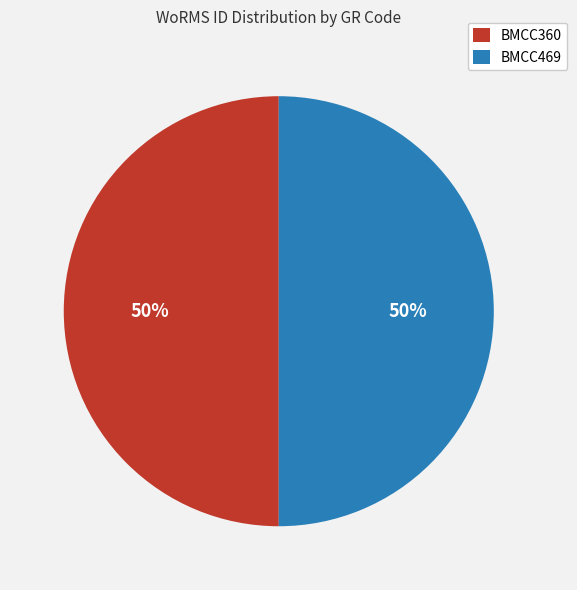

The BMCC469 slice represents 38% of the pie. True or false?

False